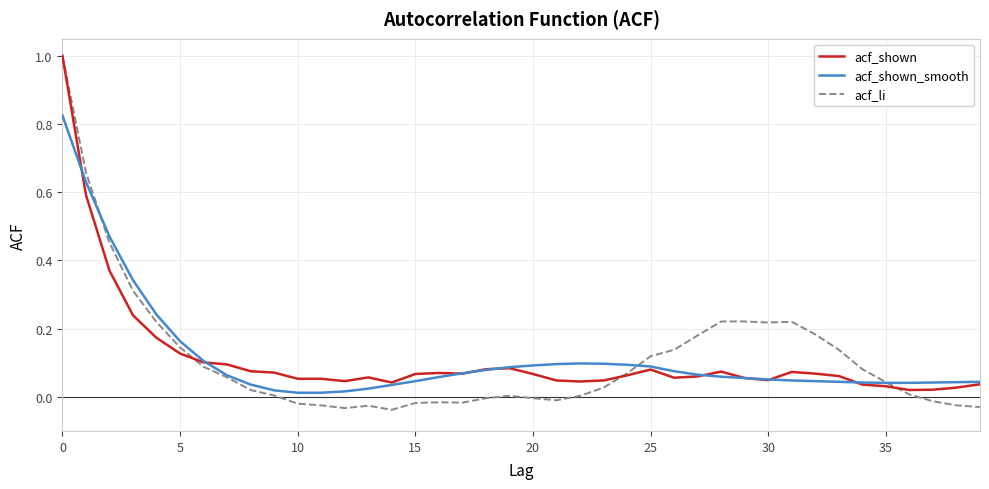

What is the greatest value displayed?

1.0